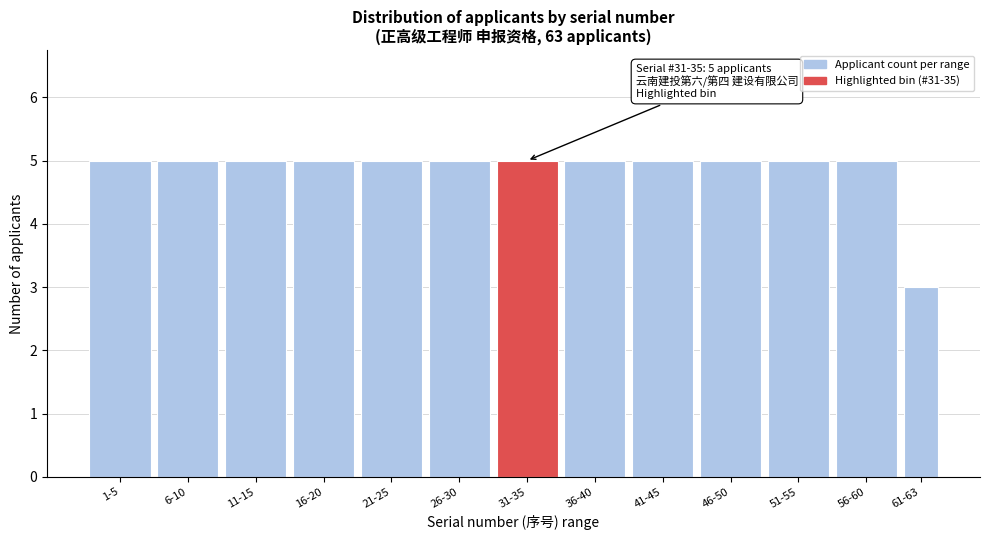

Reading right to left, what are all the values shown in this chart?

3	5	5	5	5	5	5	5	5	5	5	5	5